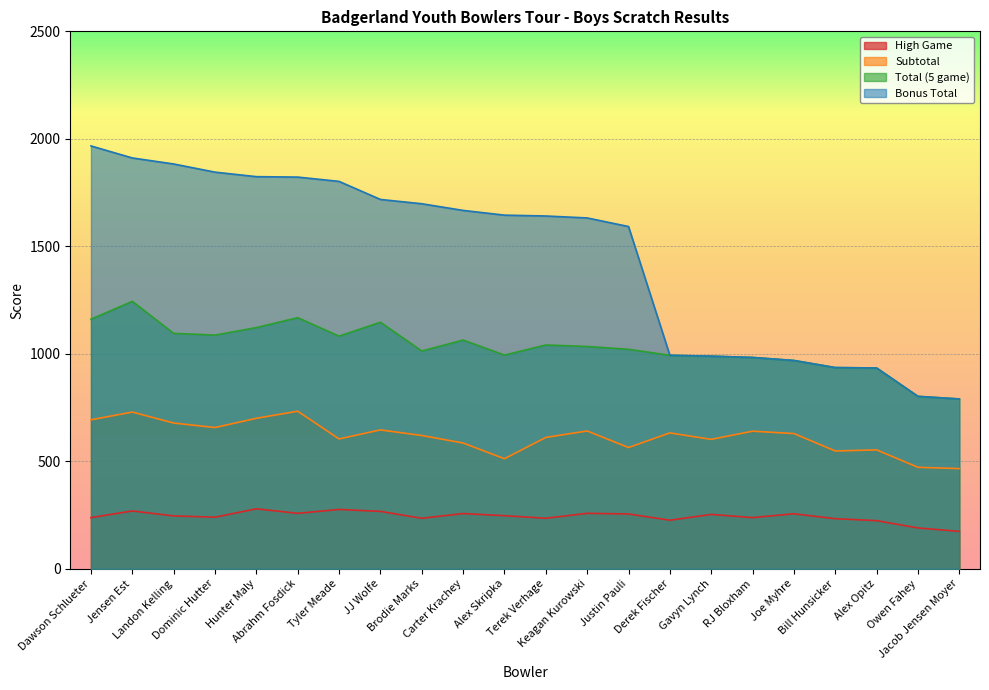

The Total (5 game) series shows 359 at Alex Skripka. True or false?

False